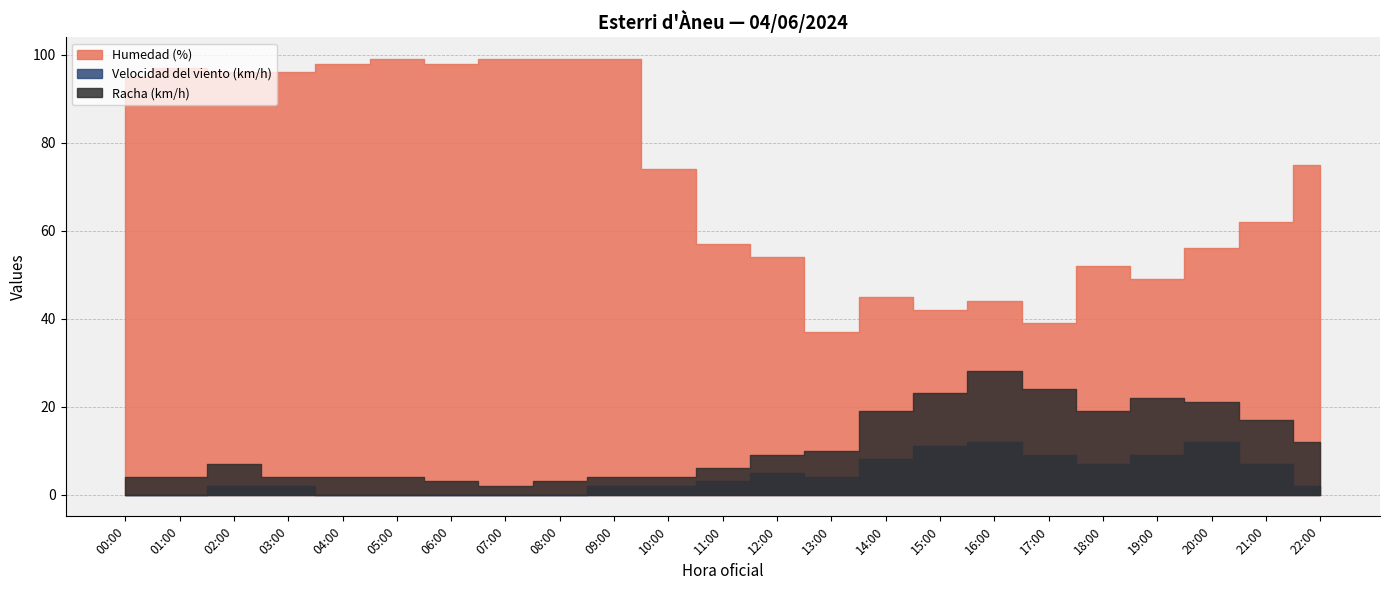

Between 04:00 and 10:00, which series saw the biggest shift?

Humedad (%)